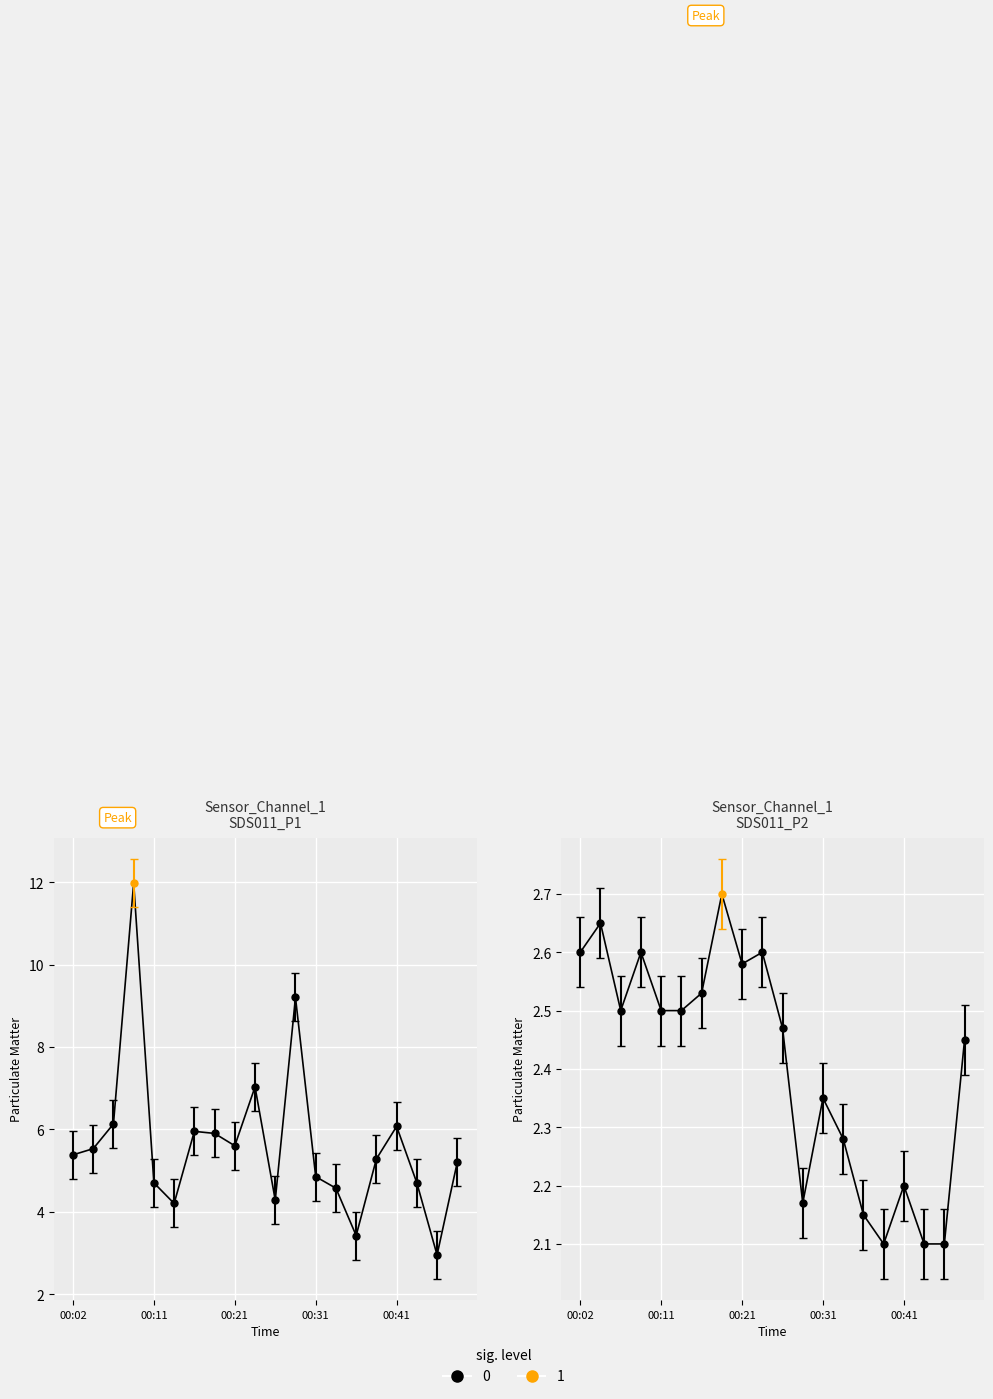

At which category does SDS_P1 reach its first local valley?

00:14